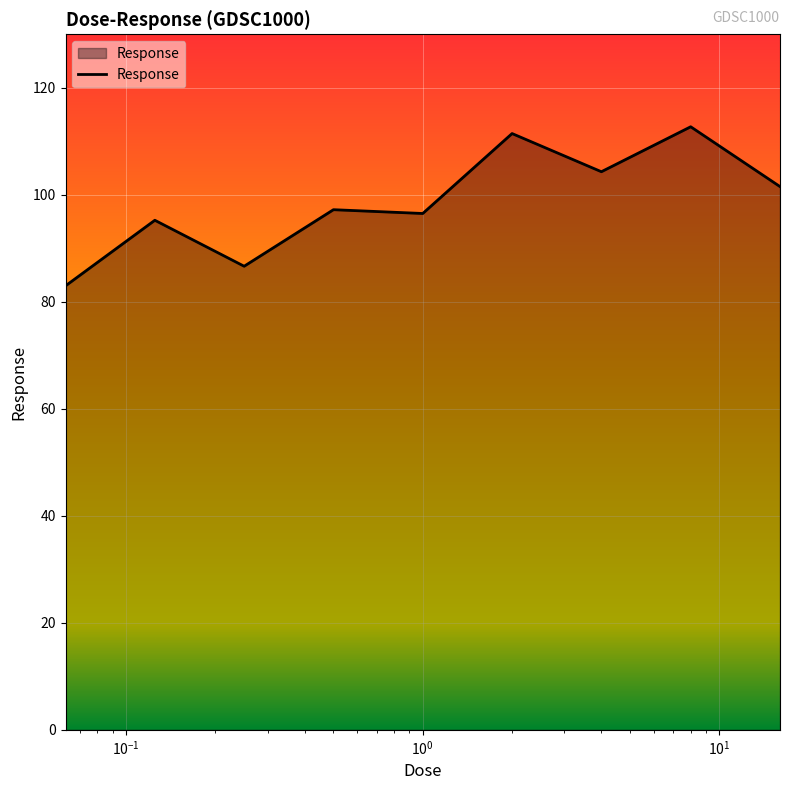

What is the greatest value displayed?

112.7